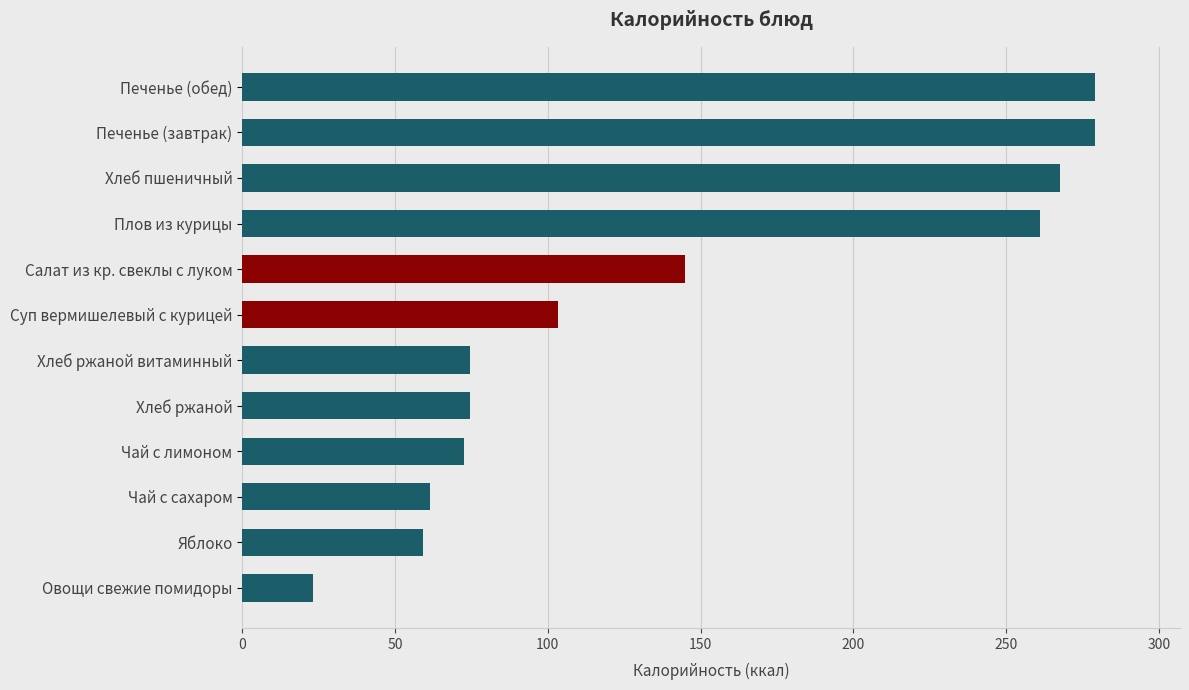

What is the sum of all values?

1700.0